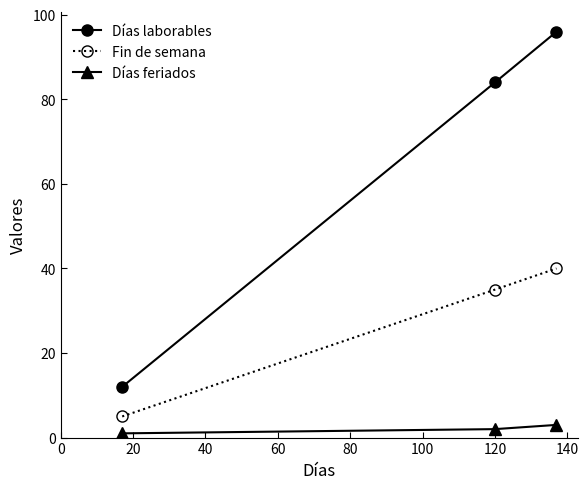

List the series in order of their peak value, highest first.

Días laborables, Fin de semana, Días feriados